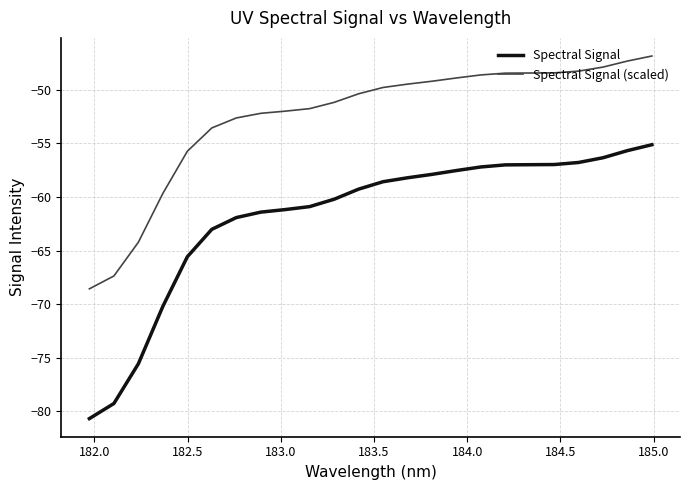

List the series in order of their overall mean, lowest first.

Spectral Signal, Spectral Signal (scaled)